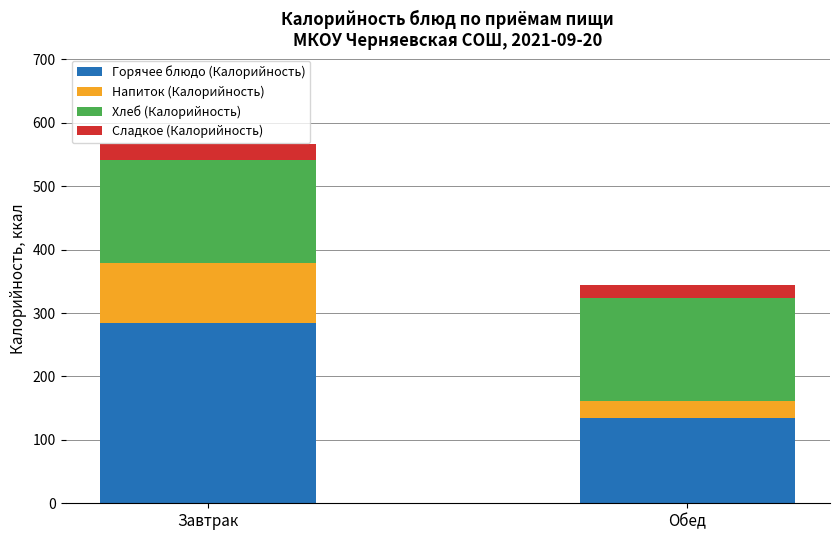

What is the total value across all series at Обед?

344.7